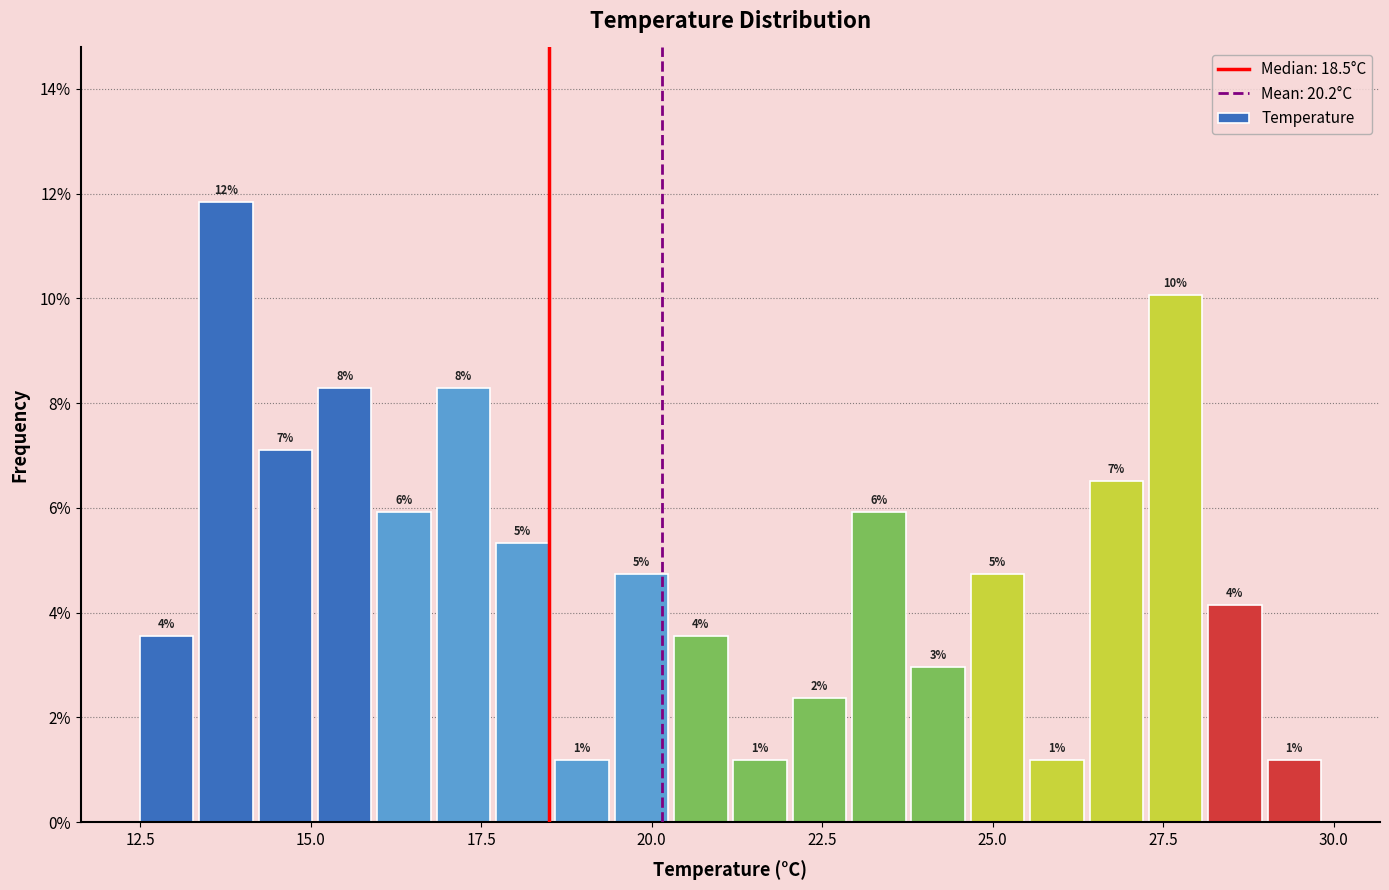

Around what value on the x-axis is the tallest bar? Give the approximate position of its centre, as read against the axis.

14.0